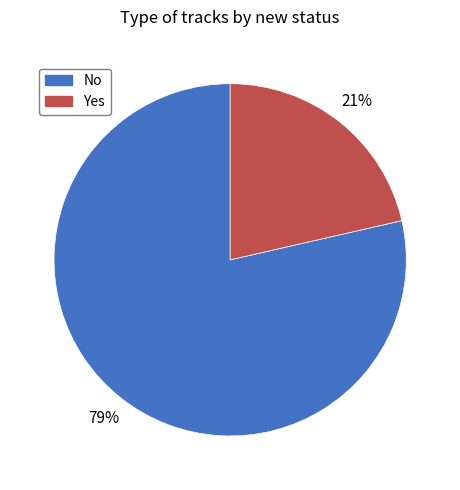

Do No and Yes together represent more than half of the pie?

Yes